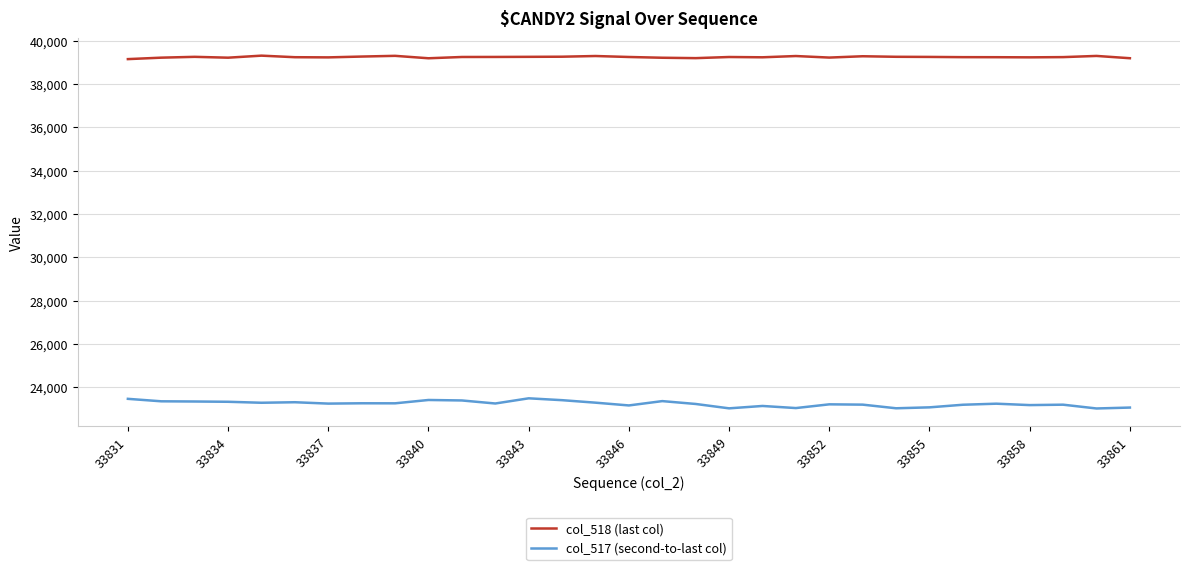

True or false: col_517 (second-to-last col) and col_518 (last col) cross at least once.

False